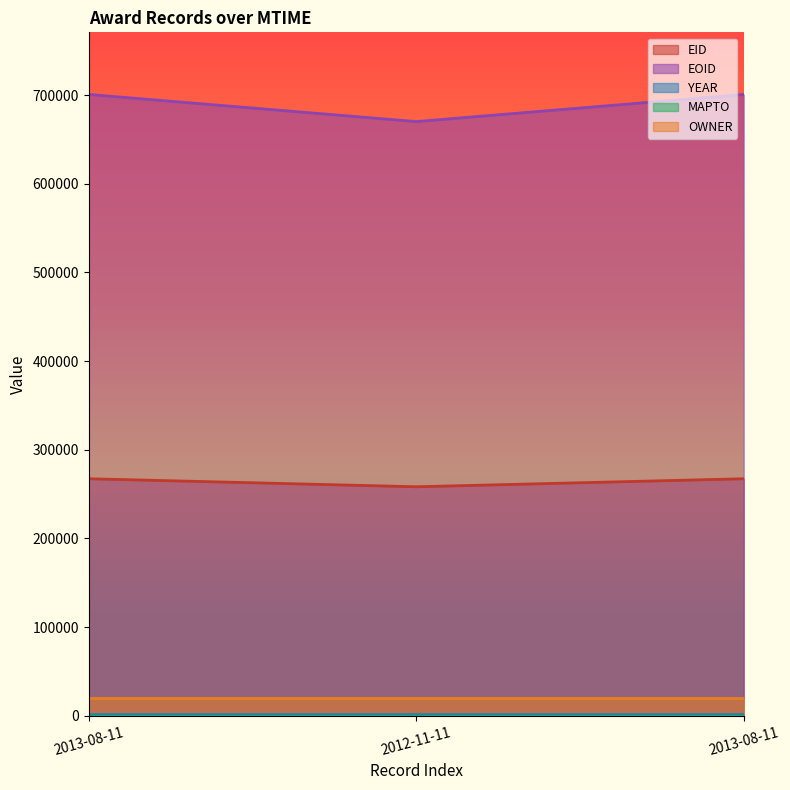

How many data points in EOID are less than 700840?

1